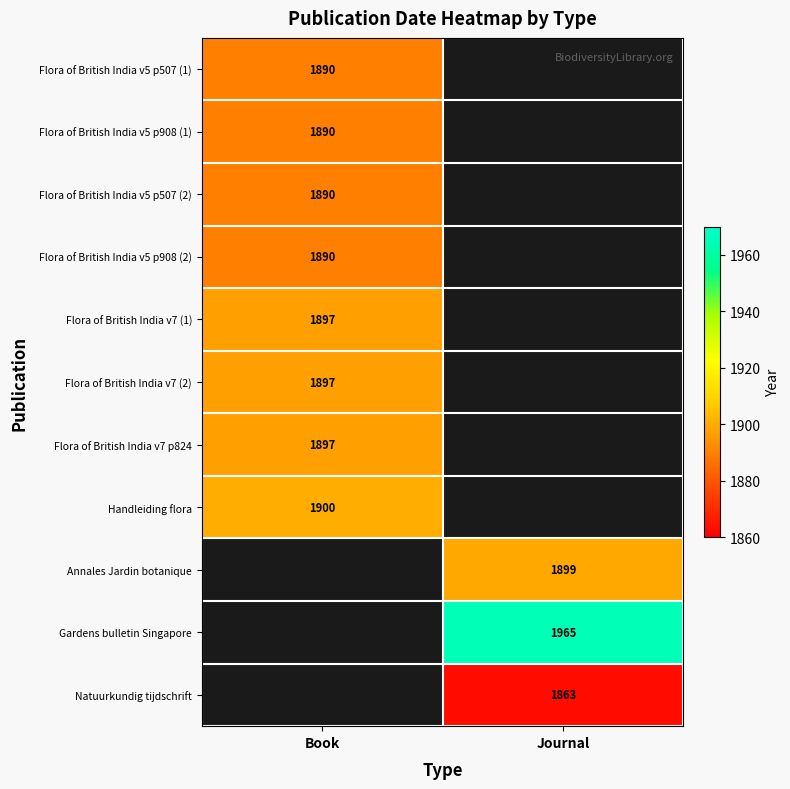

The value of Natuurkundig tijdschrift at Journal is 900. True or false?

False